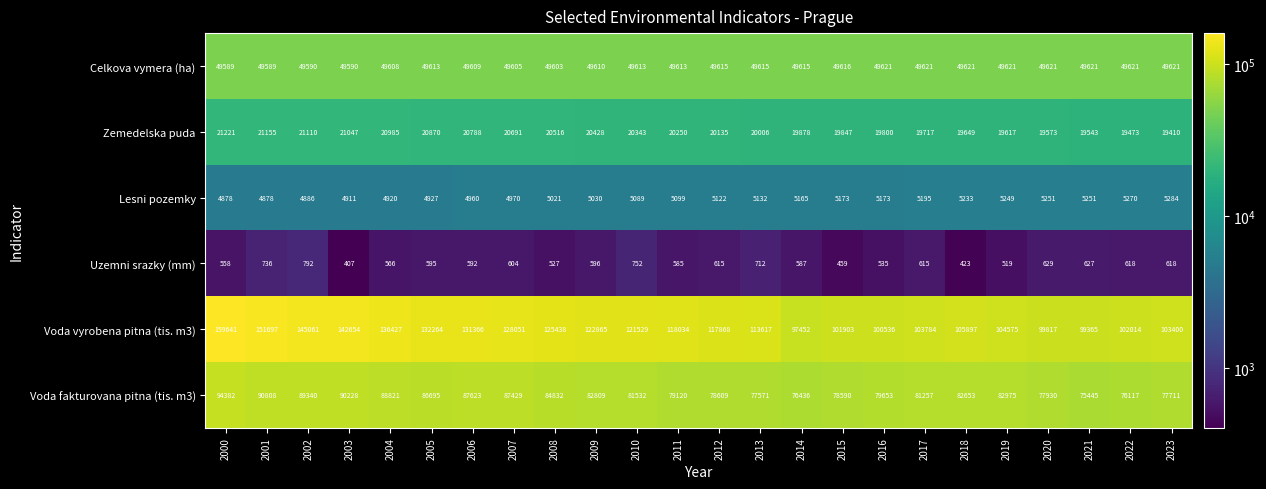

How many distinct data groups are displayed?

6